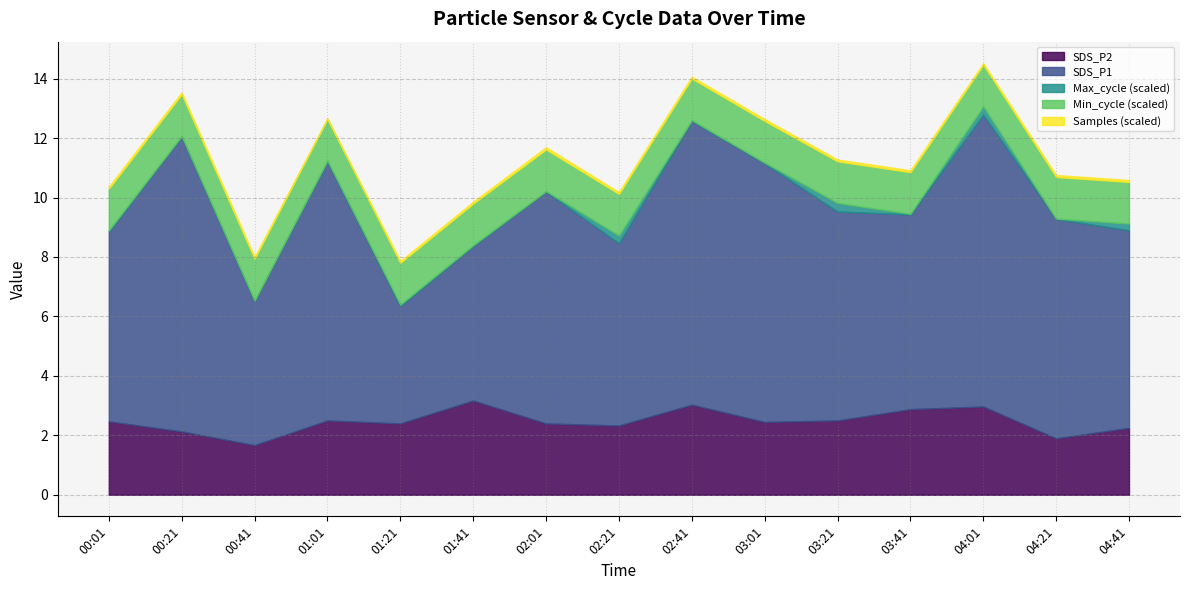

How many lines are shown in the chart?

5